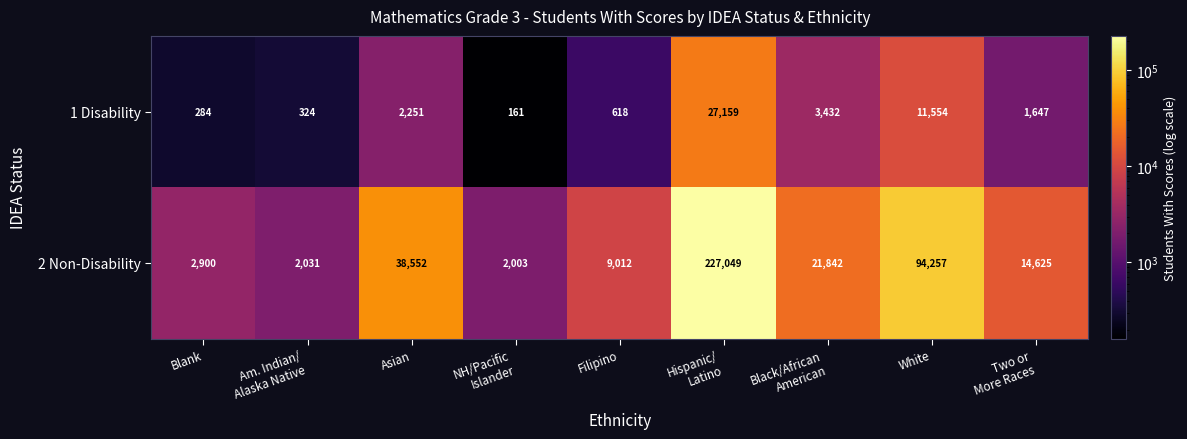

At which category does the chart reach its minimum across all series?

NH/Pacific
Islander